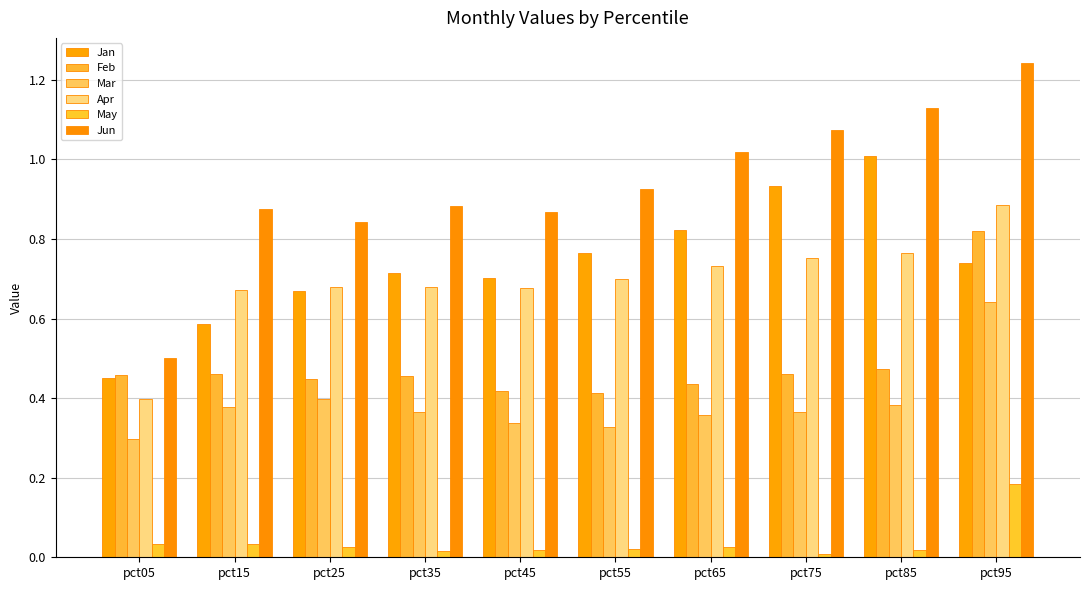

What are all the series names shown in the legend?

Jan, Feb, Mar, Apr, May, Jun